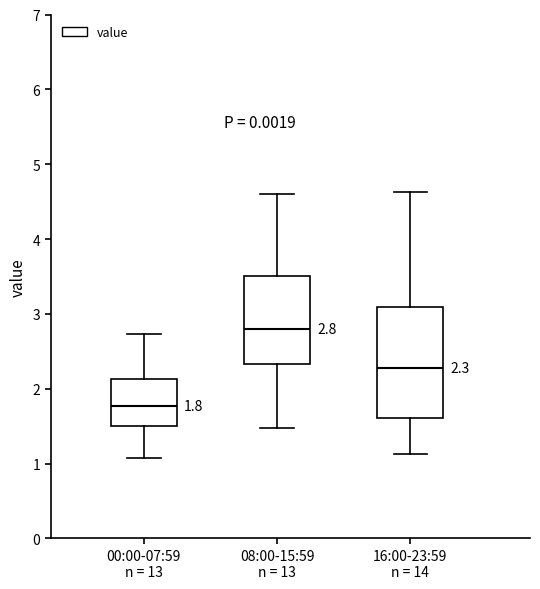

Which box's median line is the lowest?

00:00-07:59 n = 13